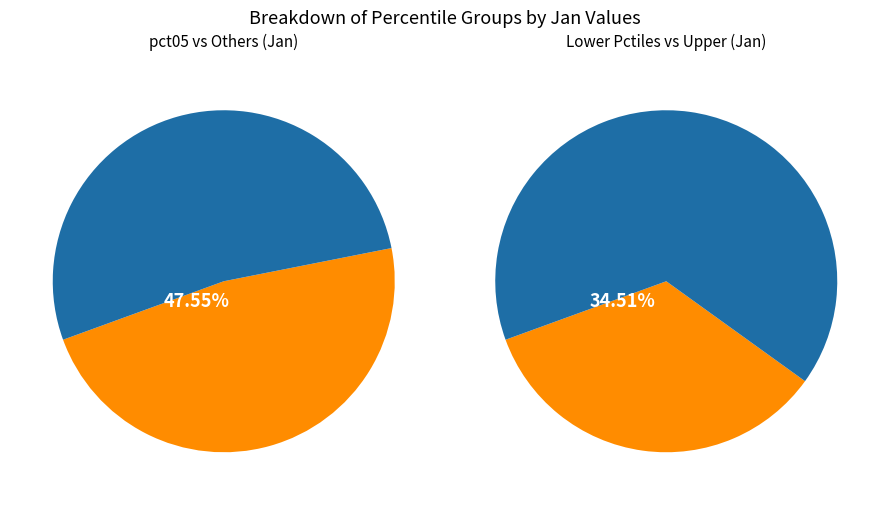

To the nearest percent, what percentage of the pie is pct05?

48%